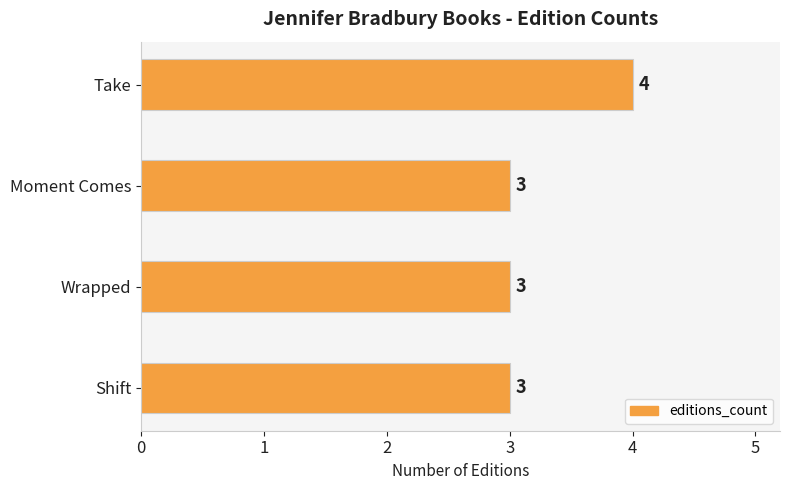

Is it true that the value at Moment Comes is 3?

True